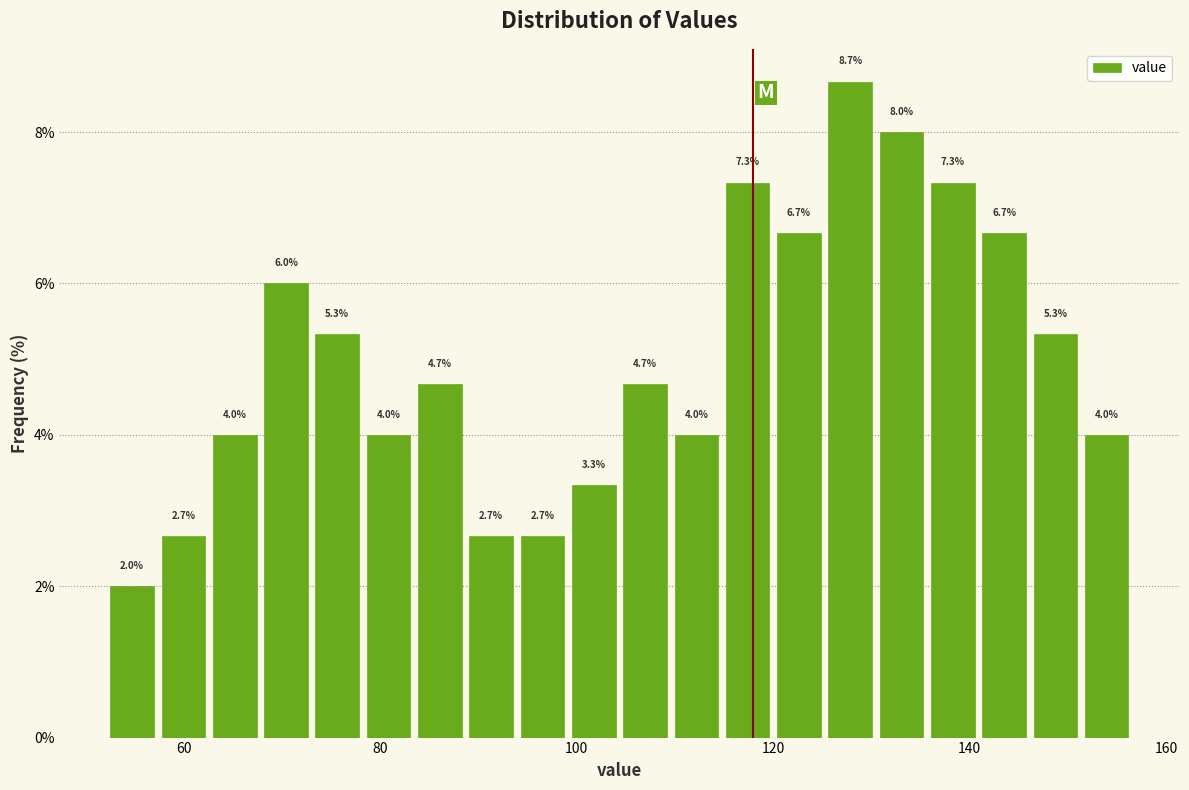

Around what value on the x-axis is the tallest bar? Give the approximate position of its centre, as read against the axis.

128